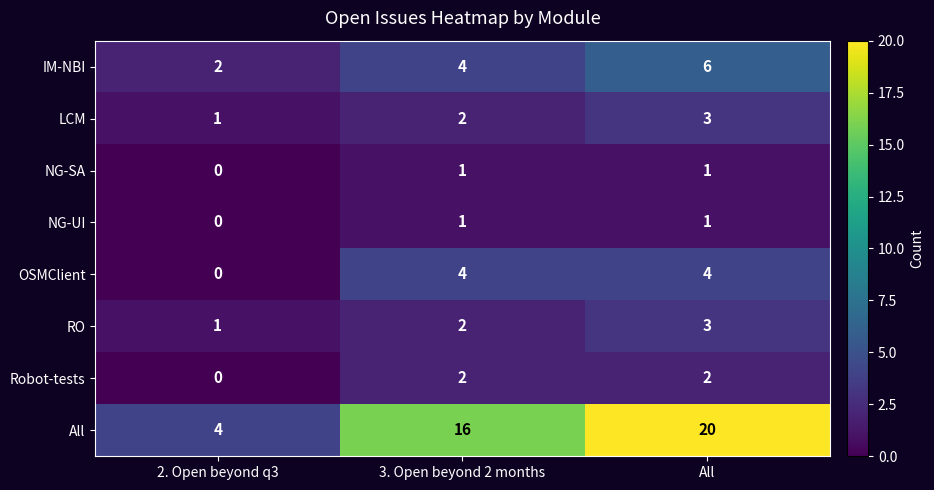

At which category is the sum across all series the highest?

All